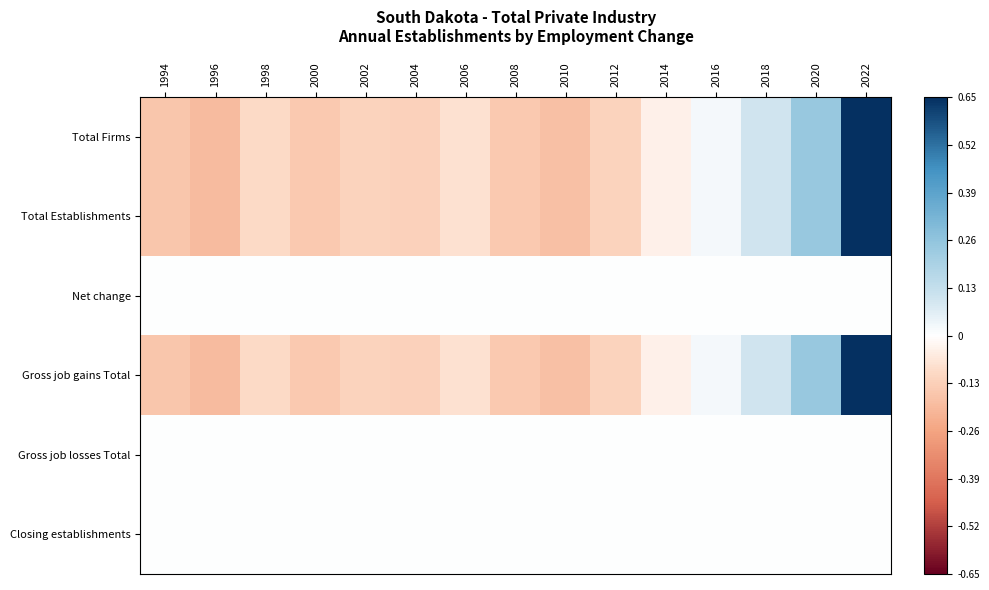

Reading left to right, what are all the values shown in this chart?

Total Firms: 1994=-0.2	1996=-0.2	1998=-0.1	2000=-0.1	2002=-0.1	2004=-0.1	2006=-0.1	2008=-0.2	2010=-0.2	2012=-0.1	2014=-0.0	2016=0.0	2018=0.1	2020=0.2	2022=0.7
Total Establishments: 1994=-0.2	1996=-0.2	1998=-0.1	2000=-0.1	2002=-0.1	2004=-0.1	2006=-0.1	2008=-0.2	2010=-0.2	2012=-0.1	2014=-0.0	2016=0.0	2018=0.1	2020=0.2	2022=0.7
Net change: 1994=0.0	1996=0.0	1998=0.0	2000=0.0	2002=0.0	2004=0.0	2006=0.0	2008=0.0	2010=0.0	2012=0.0	2014=0.0	2016=0.0	2018=0.0	2020=0.0	2022=0.0
Gross job gains Total: 1994=-0.2	1996=-0.2	1998=-0.1	2000=-0.1	2002=-0.1	2004=-0.1	2006=-0.1	2008=-0.2	2010=-0.2	2012=-0.1	2014=-0.0	2016=0.0	2018=0.1	2020=0.2	2022=0.7
Gross job losses Total: 1994=0.0	1996=0.0	1998=0.0	2000=0.0	2002=0.0	2004=0.0	2006=0.0	2008=0.0	2010=0.0	2012=0.0	2014=0.0	2016=0.0	2018=0.0	2020=0.0	2022=0.0
Closing establishments: 1994=0.0	1996=0.0	1998=0.0	2000=0.0	2002=0.0	2004=0.0	2006=0.0	2008=0.0	2010=0.0	2012=0.0	2014=0.0	2016=0.0	2018=0.0	2020=0.0	2022=0.0